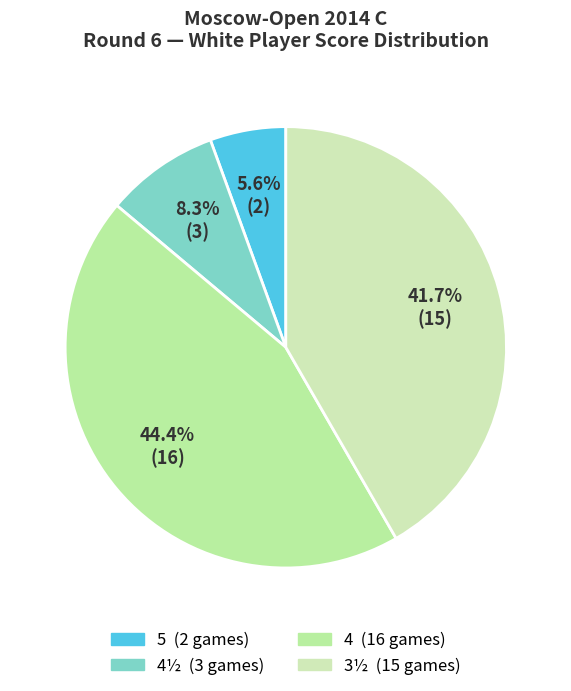

To the nearest percent, what is the difference between the largest and smallest slice percentages?

39%